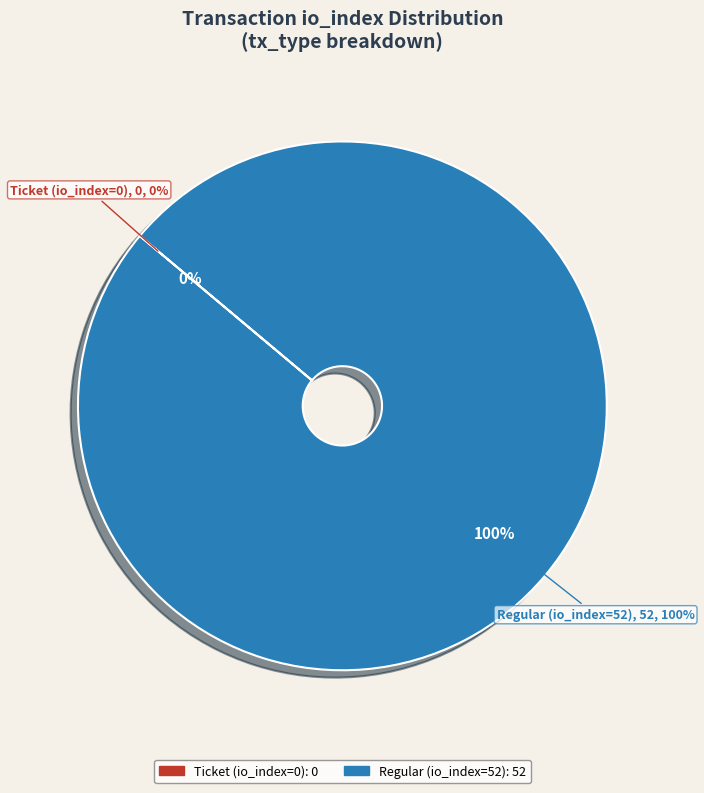

True or false: Ticket (io_index=0) accounts for 6% of the total.

False